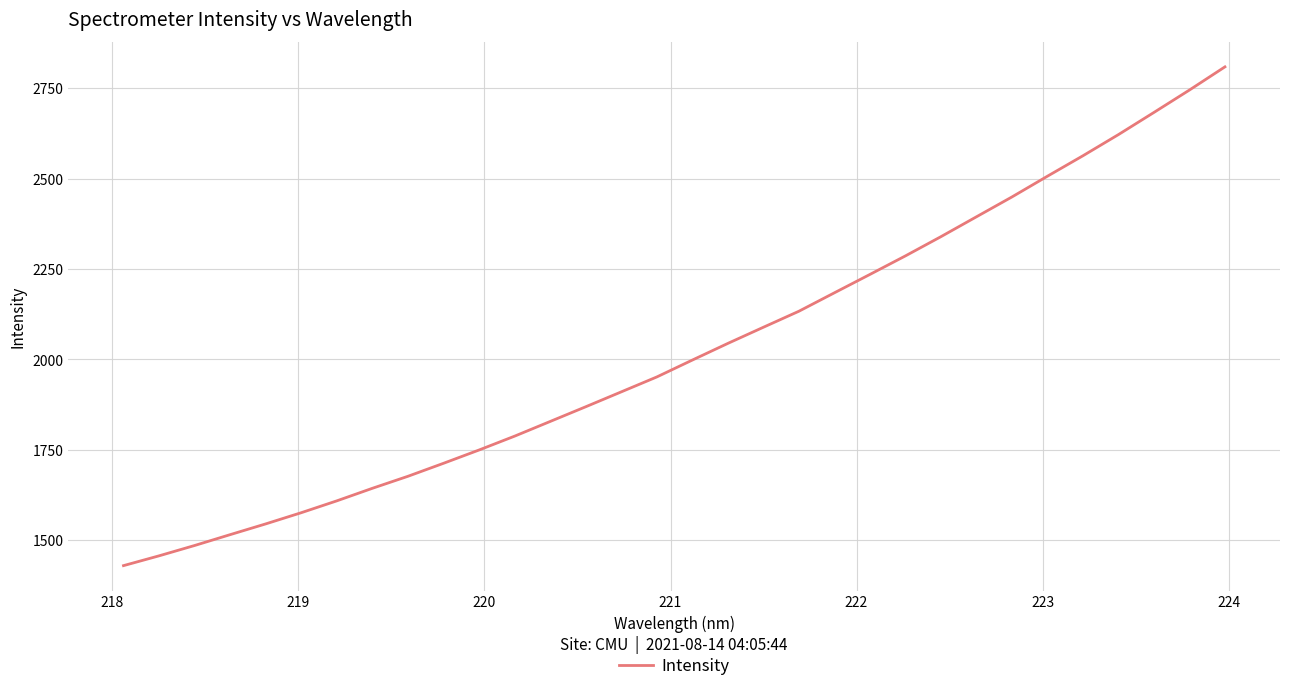

What is the greatest value displayed?

2808.9